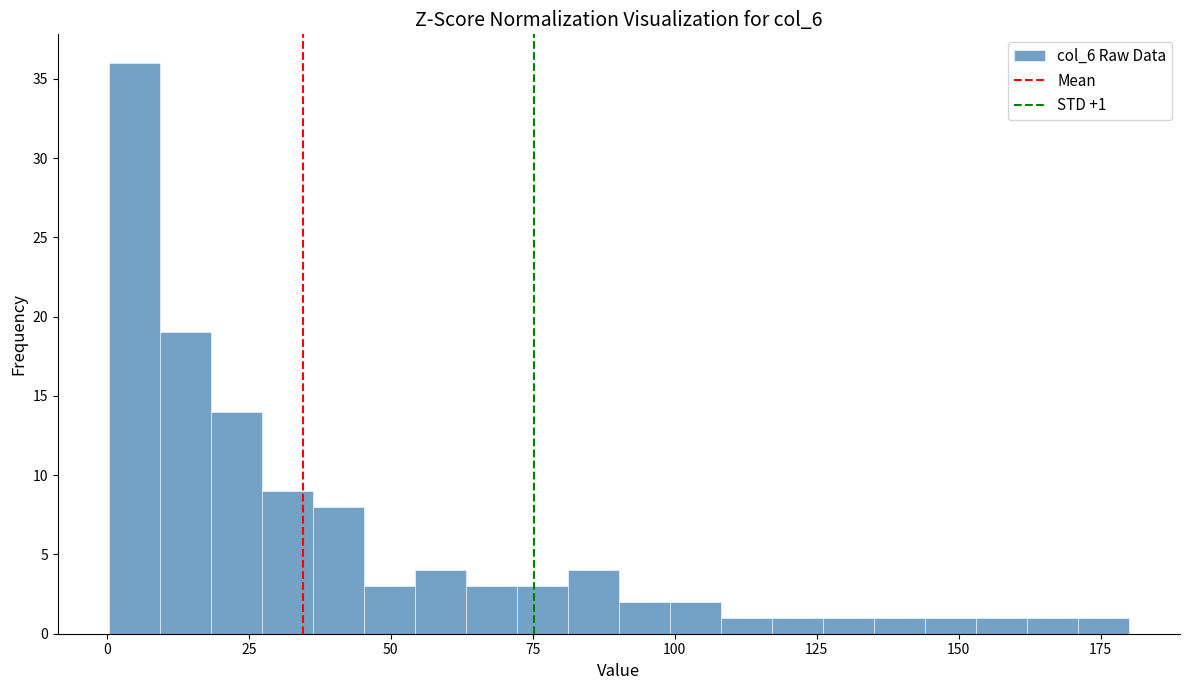

Read against the x-axis, roughly where is the centre of the tallest bar?

5